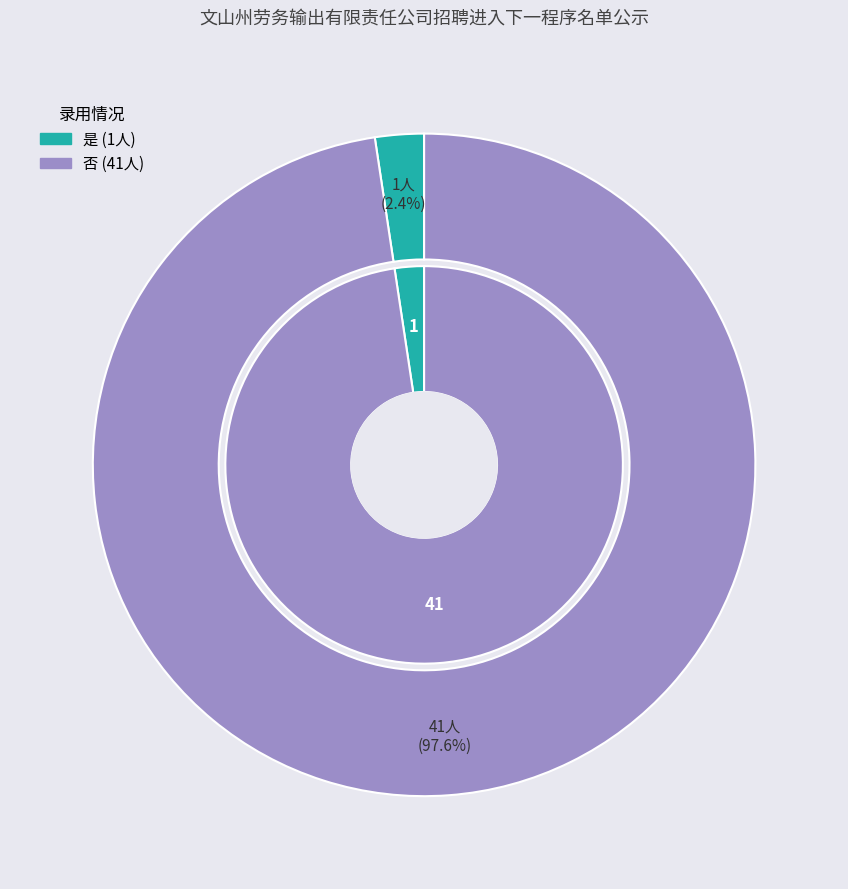

Between 否 and 是, which is larger?

否